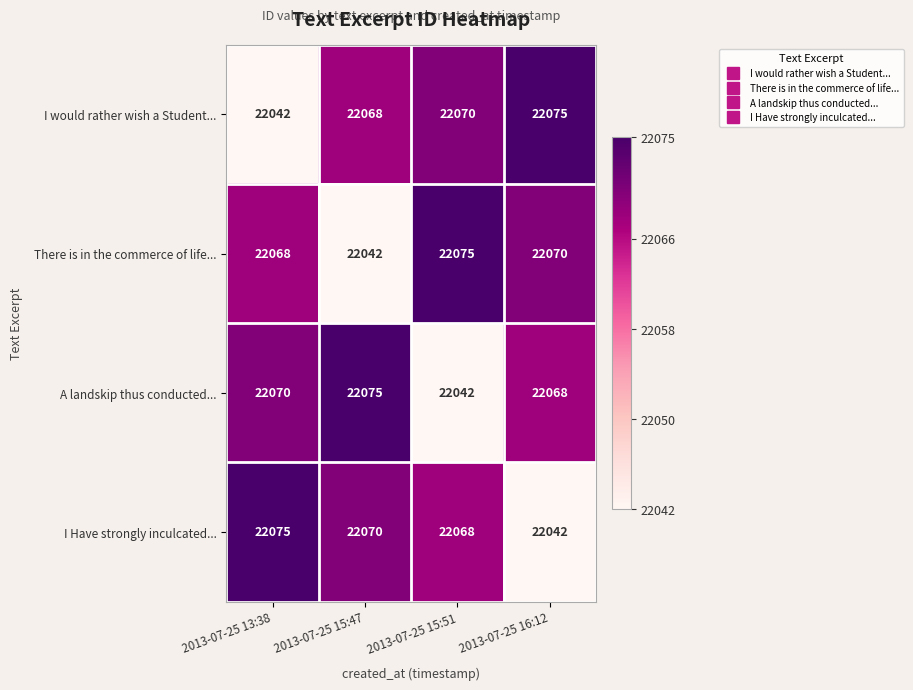

What is the total value across all series at 2013-07-25 13:38?

88255